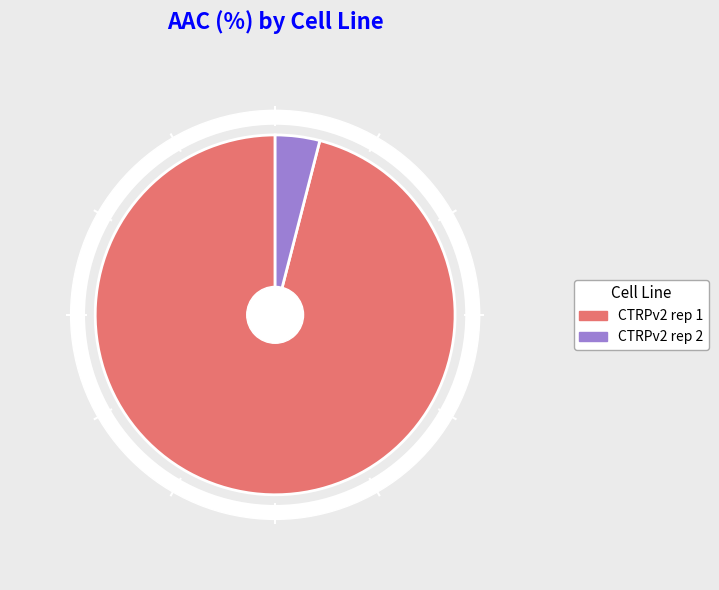

Is there a majority slice in this chart?

Yes